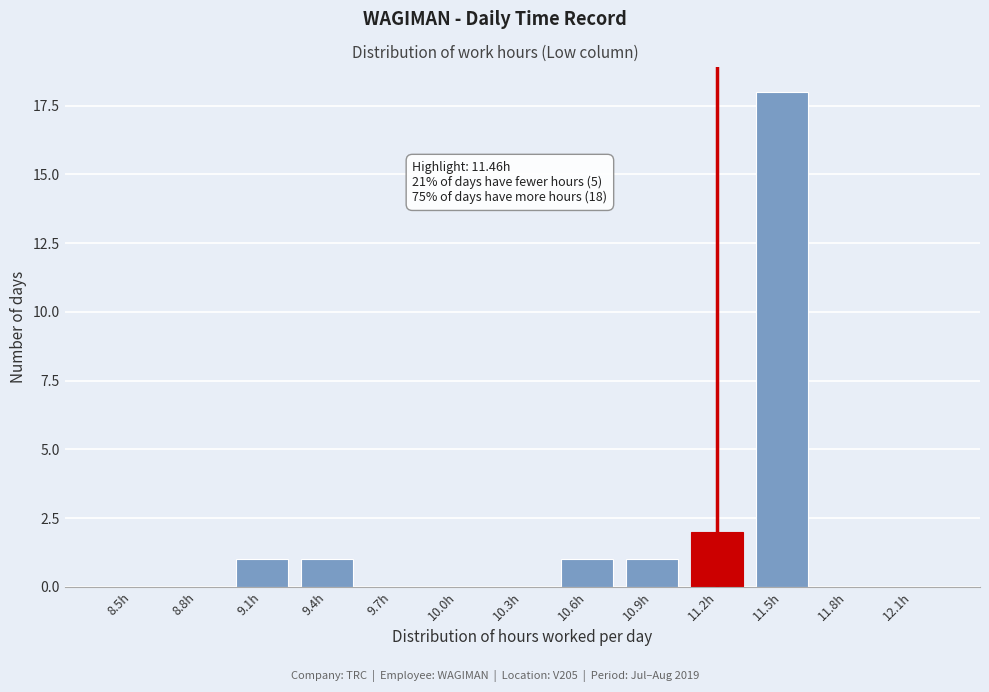

Reading right to left, extract all data points from this chart.

12.1h=0	11.8h=0	11.5h=18	11.2h=2	10.9h=1	10.6h=1	10.3h=0	10.0h=0	9.7h=0	9.4h=1	9.1h=1	8.8h=0	8.5h=0